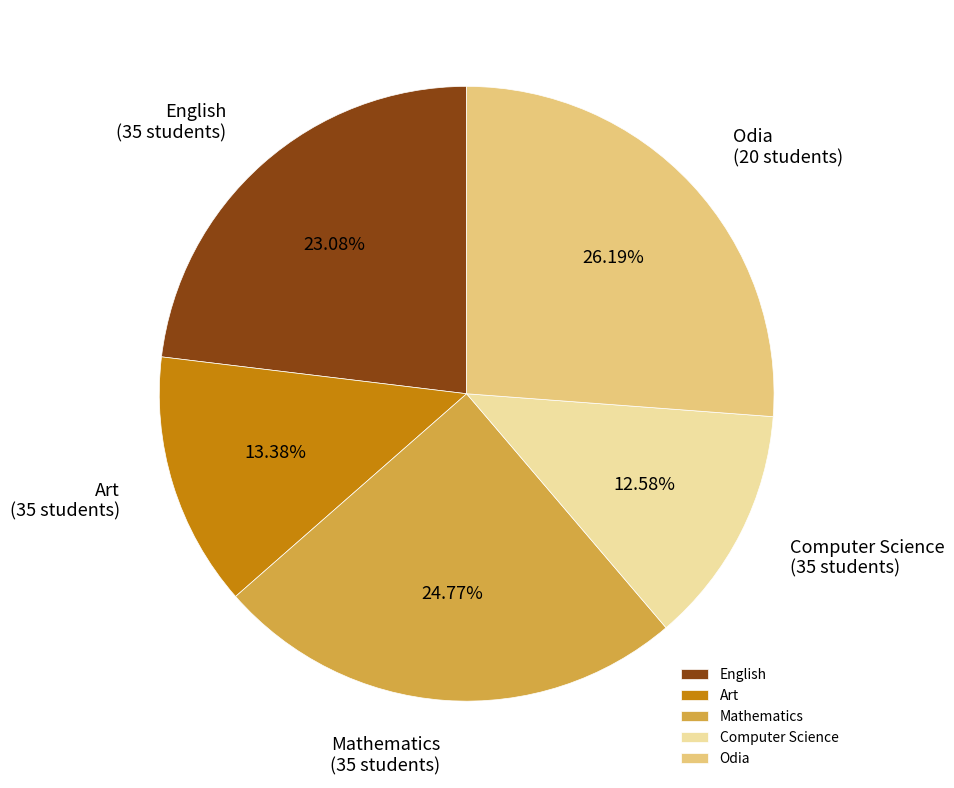

Does any single category account for the majority?

No